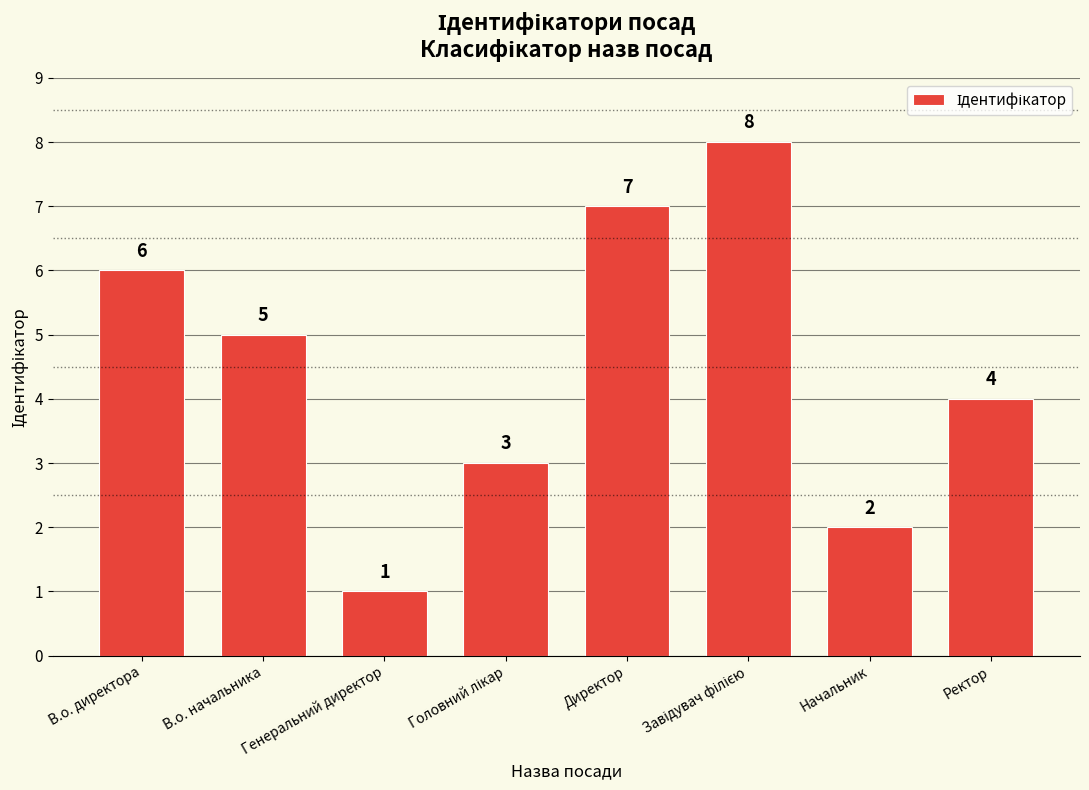

The chart shows a value of 1 at Генеральний директор. True or false?

True